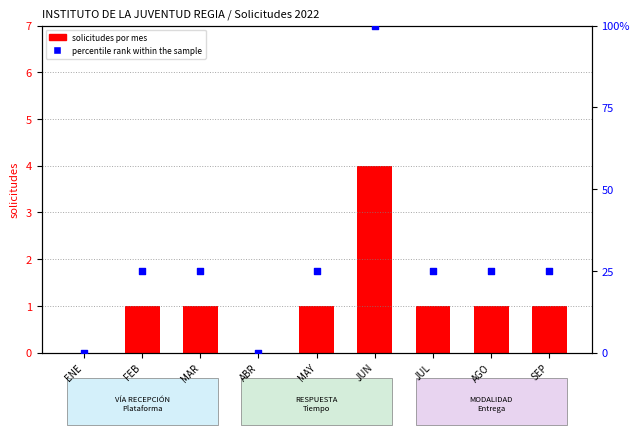

Which series has the widest spread of Y values?

percentile rank within the sample